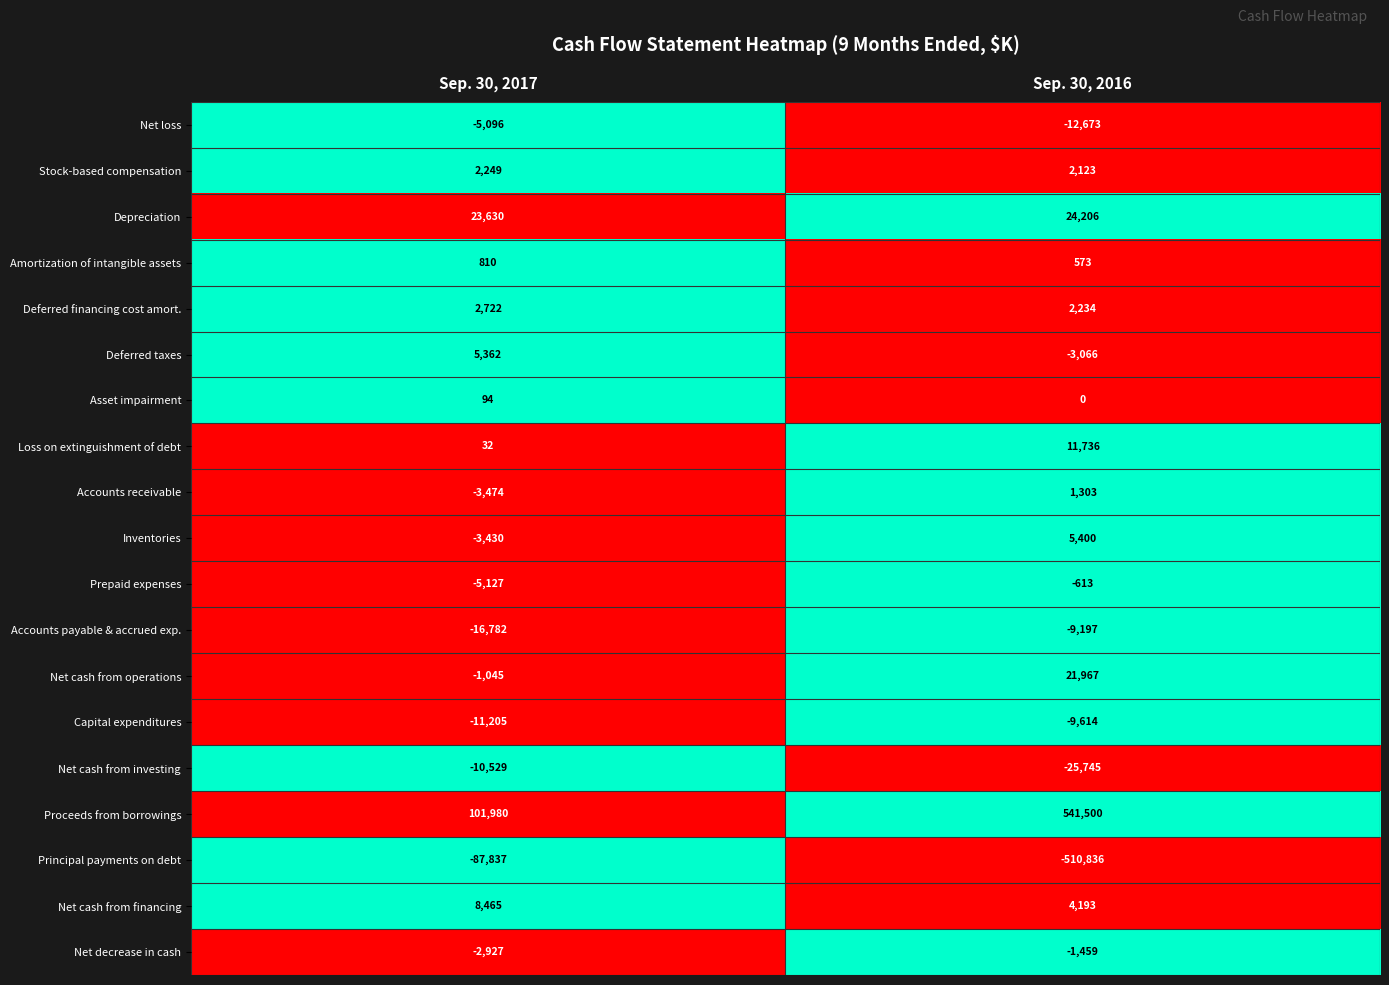

What is the sum of all Inventories values?

1970